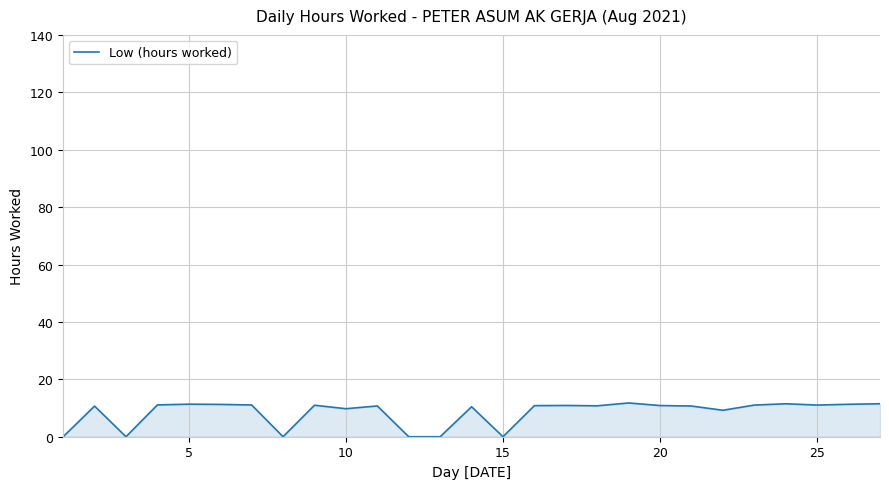

What is the difference between the maximum and minimum values?

11.8